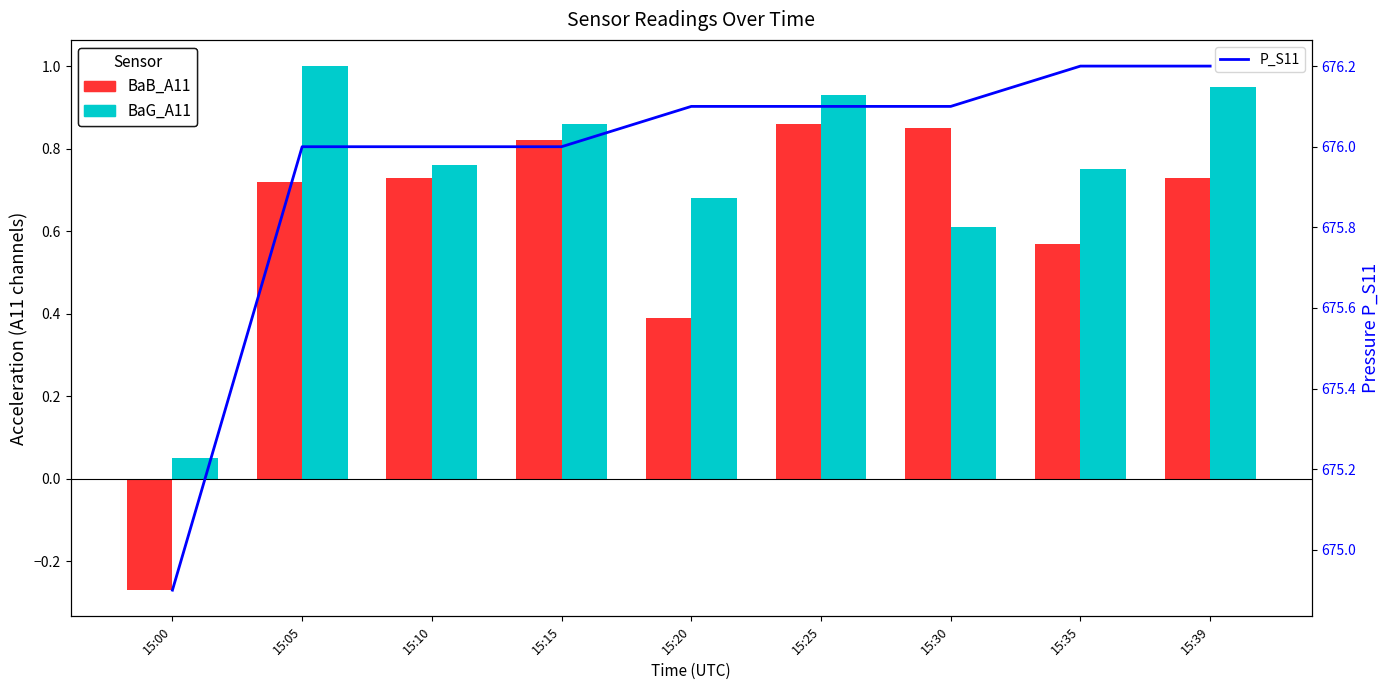

The value of BaG_A11 at 15:30 is 0.9. True or false?

False